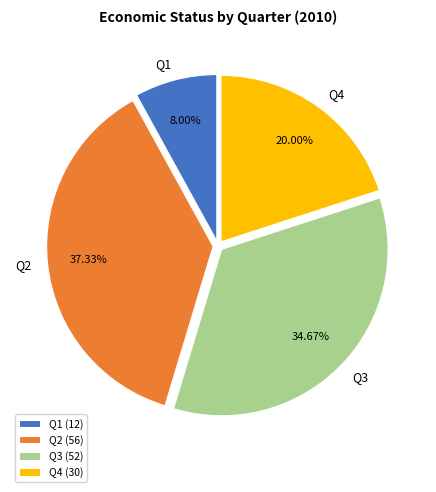

Is it true that Q2 is 47% of the pie?

False